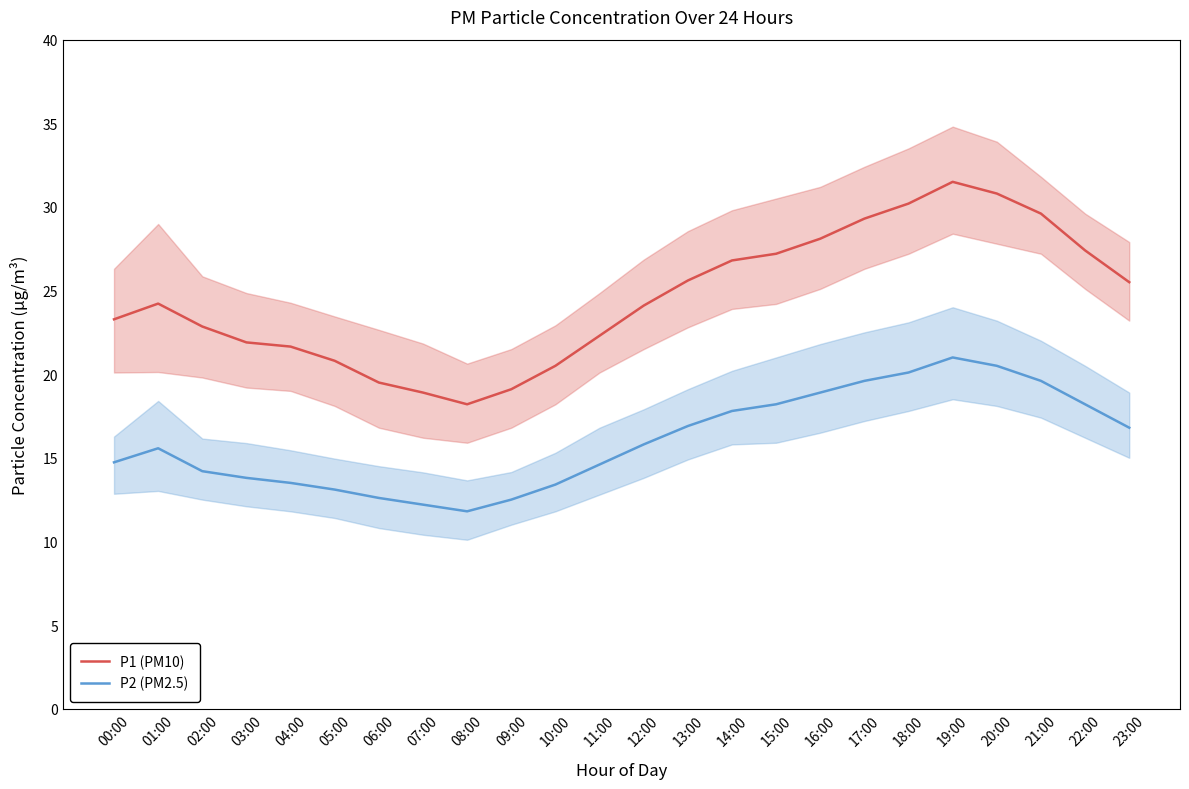

How many interior local peaks does the P1 (PM10) series have?

2